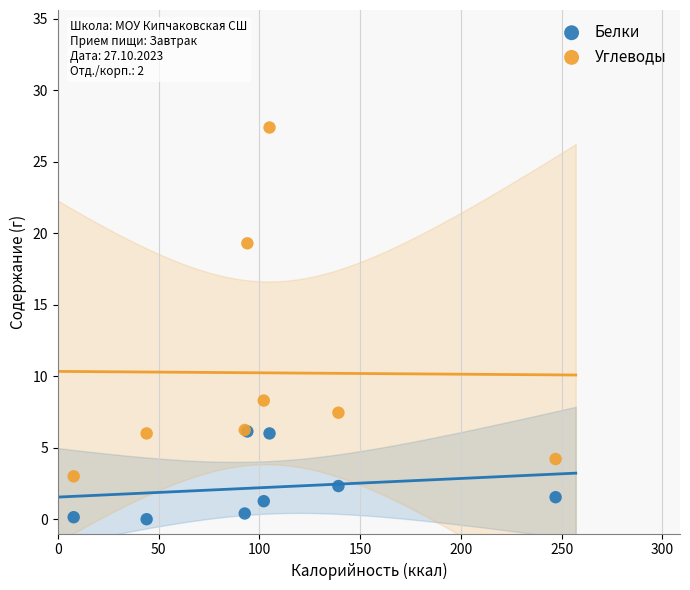

In the Углеводы series, what Y value is closest to 15?

19.3